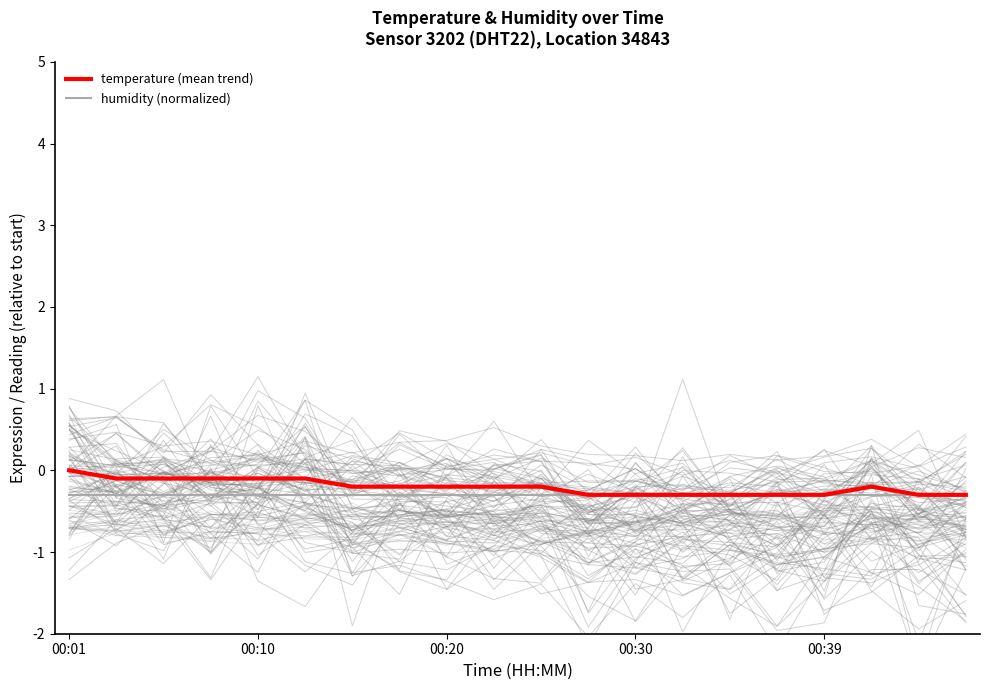

Which series has the largest total across all categories?

temperature (mean trend)